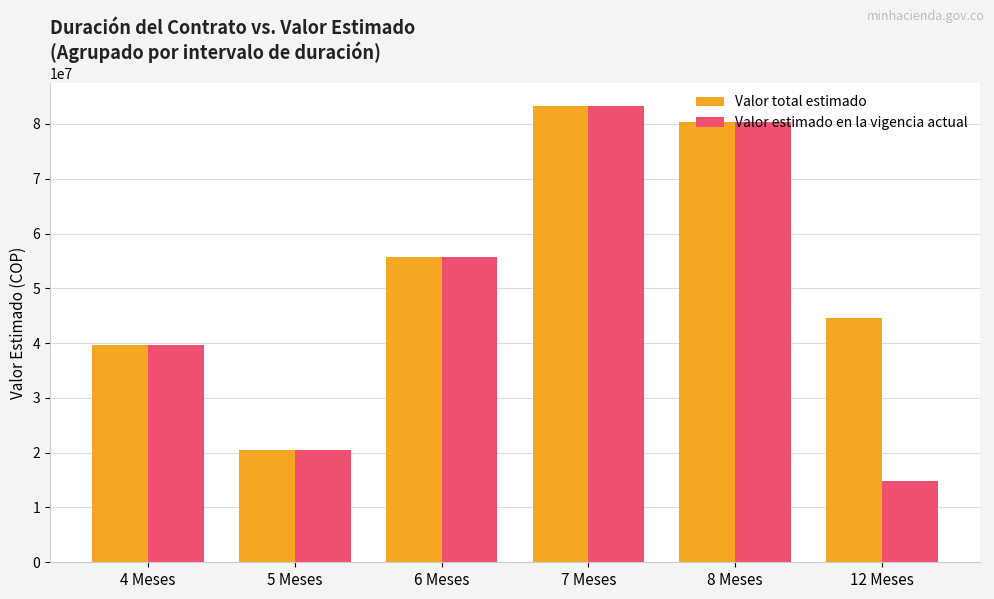

What is the highest value of the Valor total estimado series?

83355983